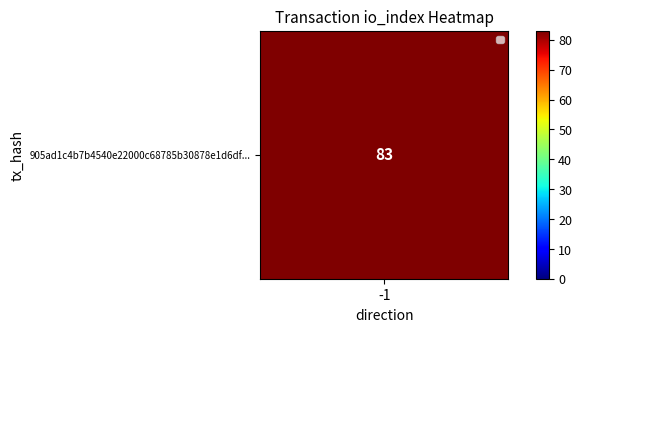

What is the greatest value displayed?

83